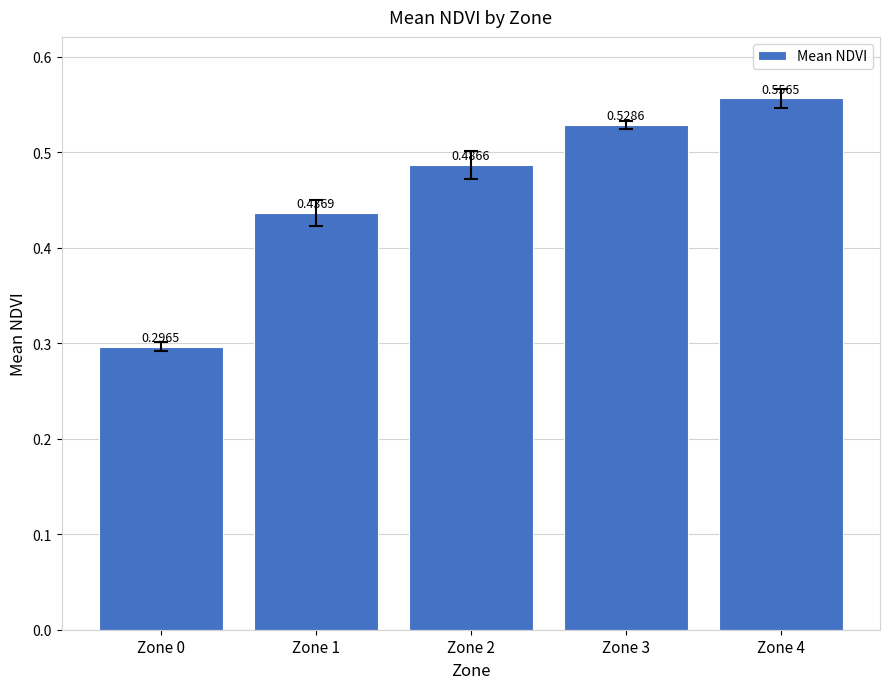

List the labels in order of value, largest first.

Zone 4, Zone 3, Zone 2, Zone 1, Zone 0